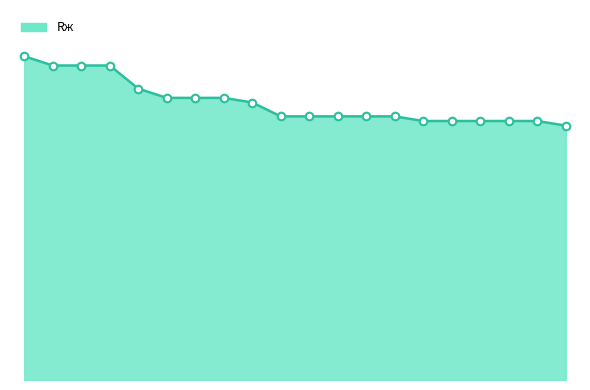

Is this an area chart (filled region under the line)?

Yes